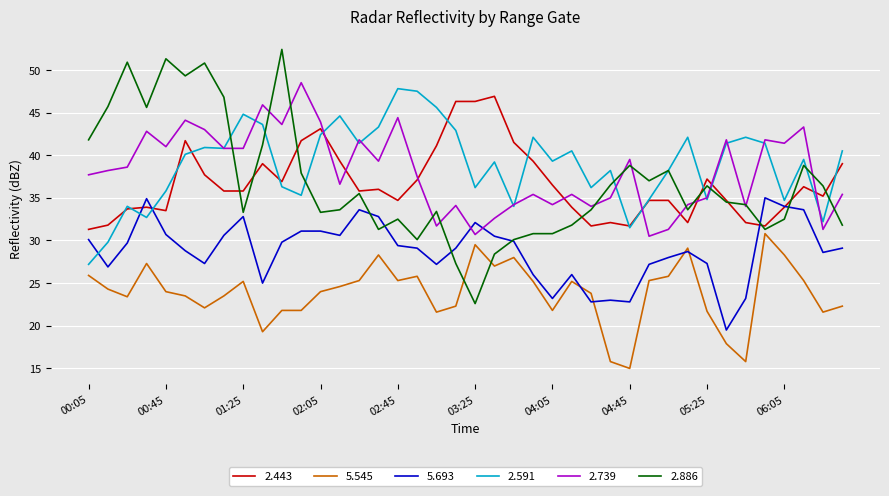

Which series has the widest spread of values?

2.886